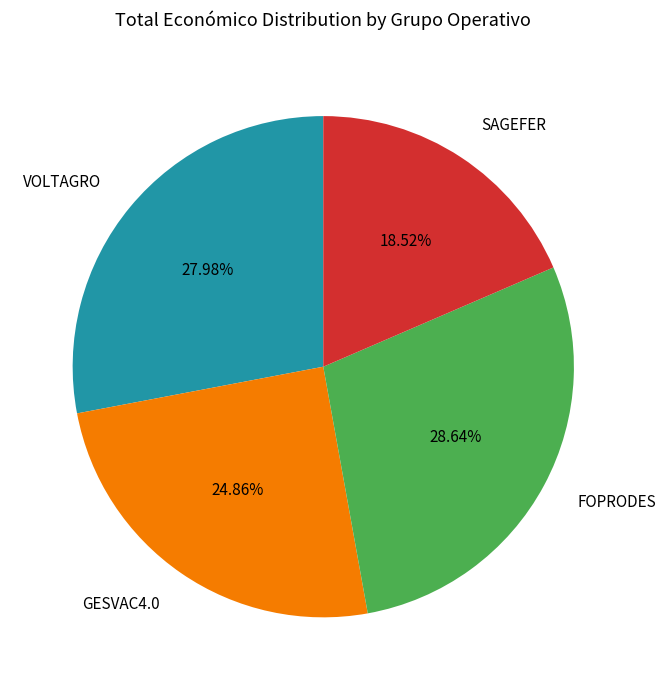

Which category has the biggest portion of the pie?

FOPRODES